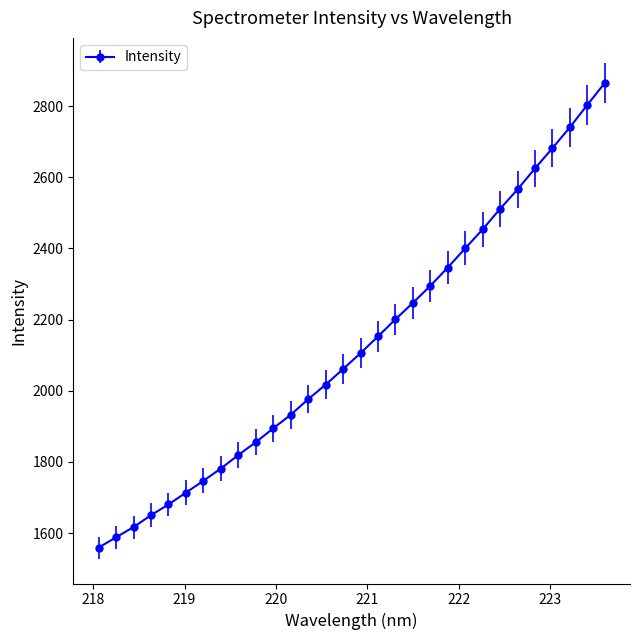

What is the value of the 14th point from the left?

2017.2